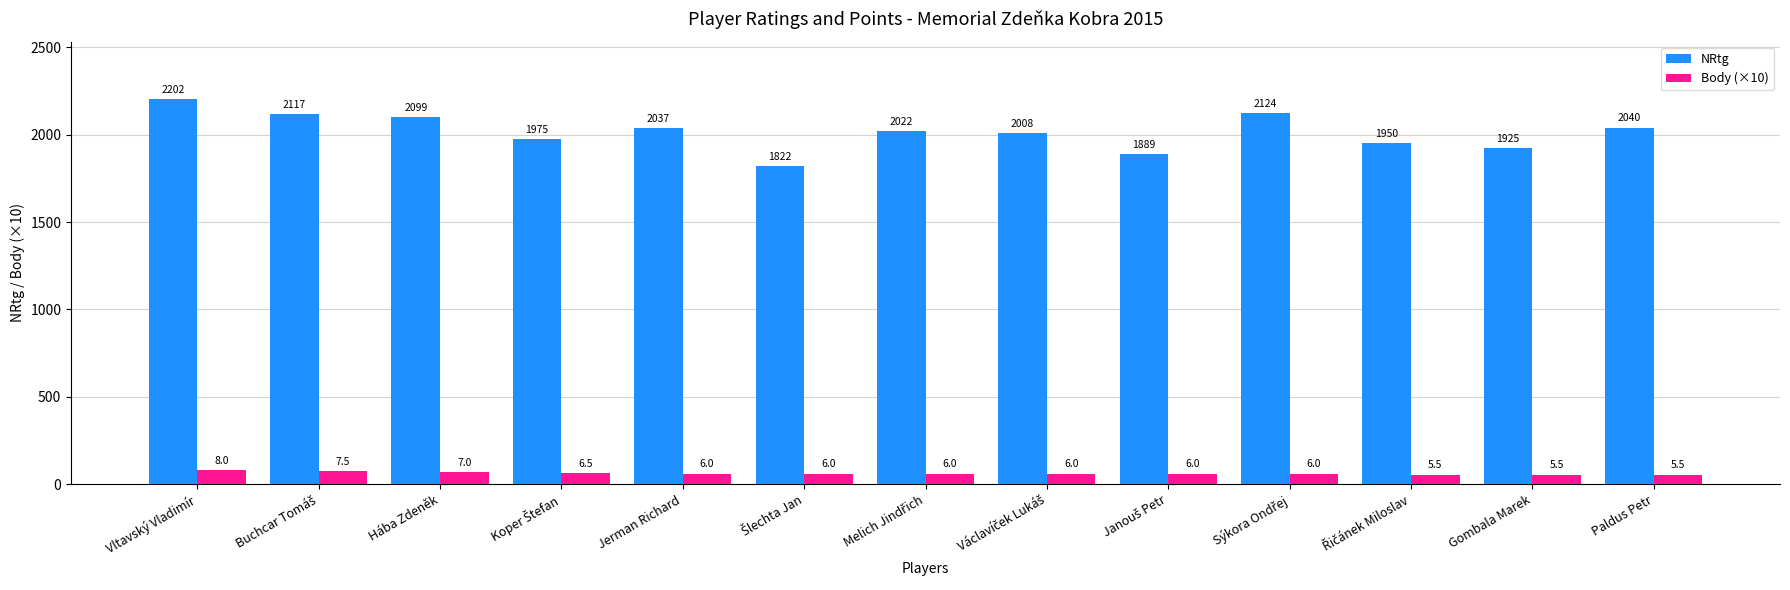

Which category has the highest value in the Body (×10) series?

Vltavský Vladimír